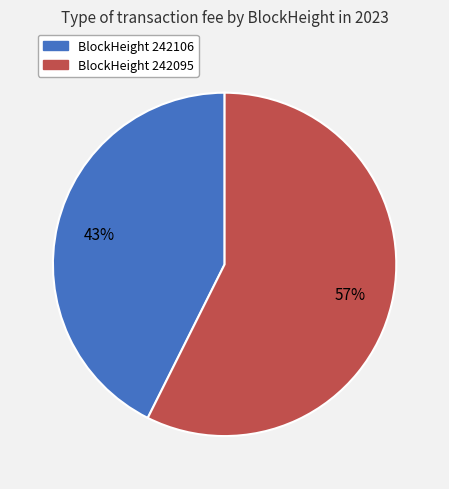

Does any single category account for the majority?

Yes